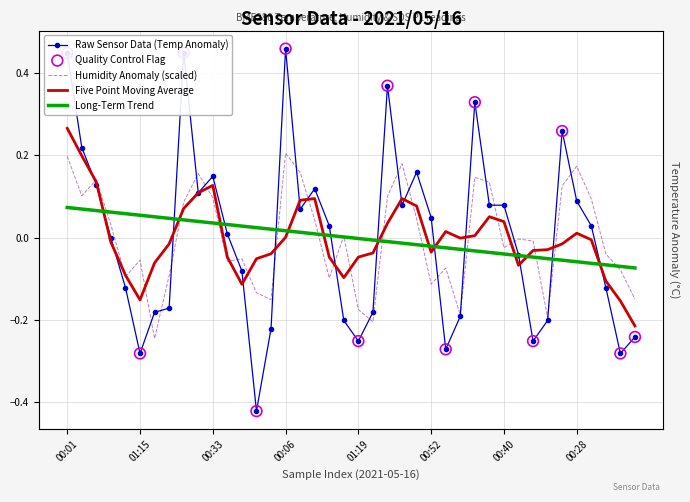

Which series has the largest total across all categories?

BME280_humidity